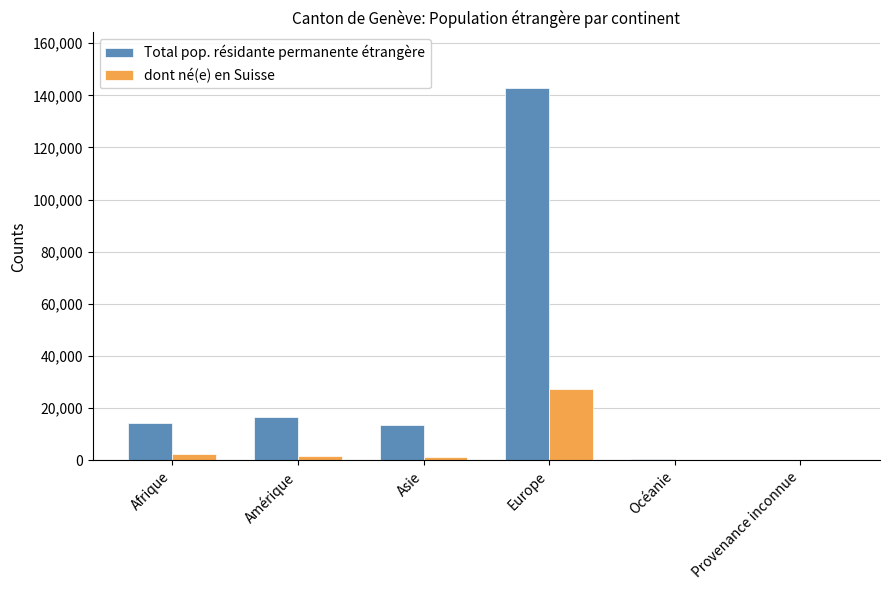

What is the sum of all Total pop. résidante permanente étrangère values?

188143